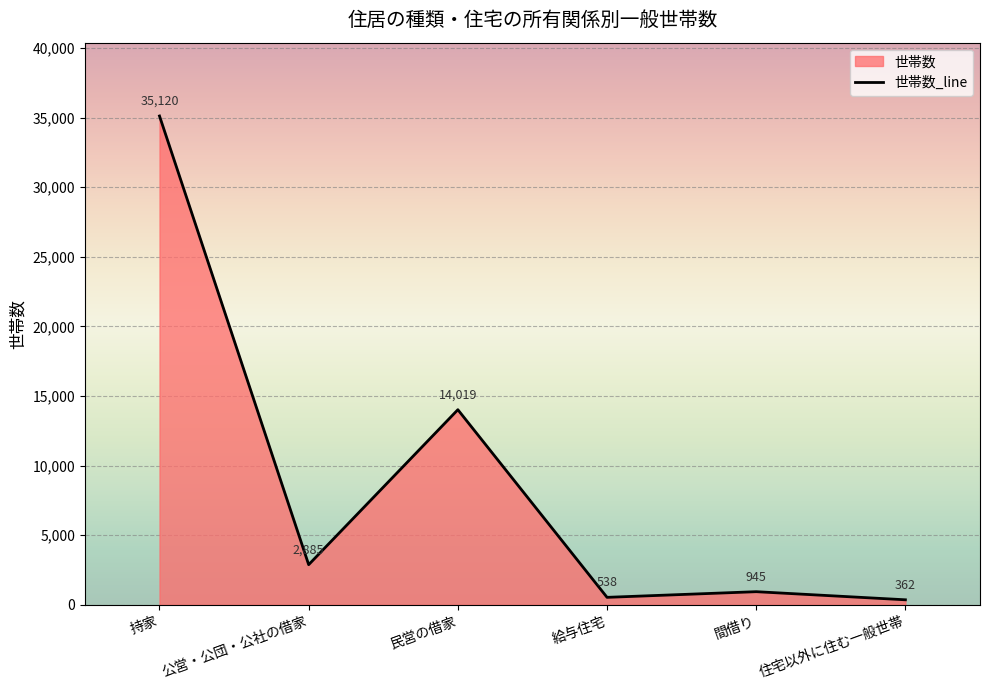

What is the sum of the values at 持家 and 民営の借家?

49139